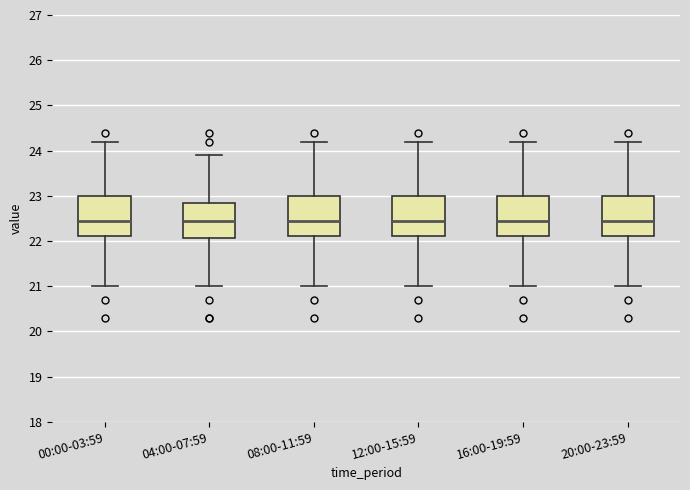

Where does the median line of the box for 20:00-23:59 sit on the y-axis? The values are not printed on the chart, so give them approximately, as read against the axis.

22.5